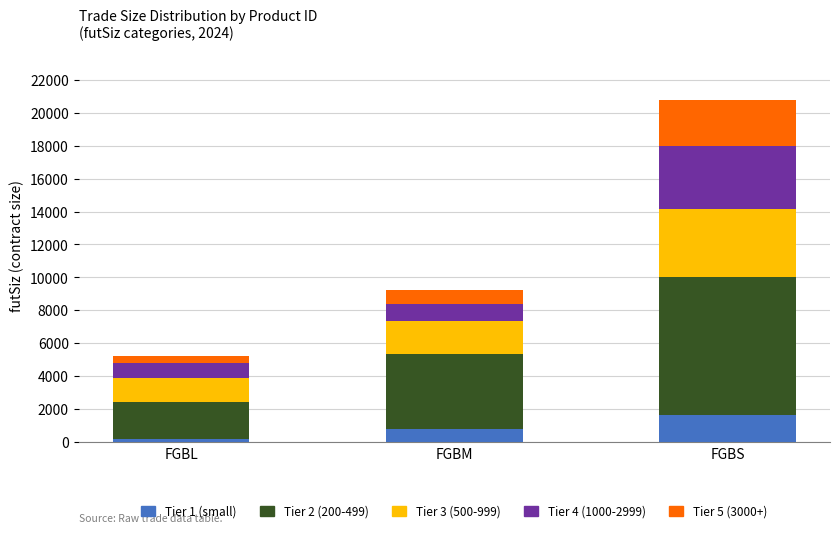

Which category has the highest value in the Tier 1 (small) series?

FGBS